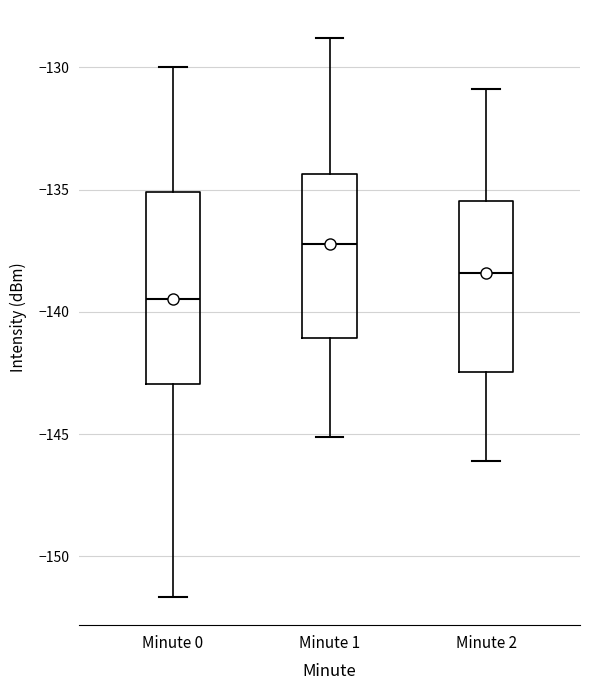

Reading left to right, transcribe this box plot: for each box, give where its median line is, the range the box spans, and where its two whiskers end, as read against the y-axis. The values are not printed on the chart, so give them approximately, as read against the axis.

Minute 0: median -139.5, box -143.0 to -135.0, whiskers -151.5 to -130.0
Minute 1: median -137.0, box -141.0 to -134.5, whiskers -145.0 to -129.0
Minute 2: median -138.5, box -142.5 to -135.5, whiskers -146.0 to -131.0